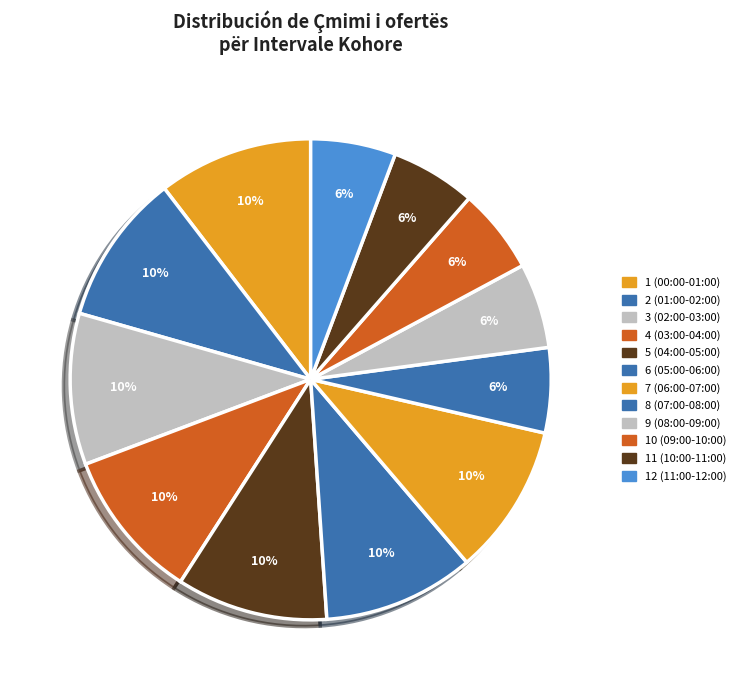

To the nearest percent, what is the average slice percentage?

8%